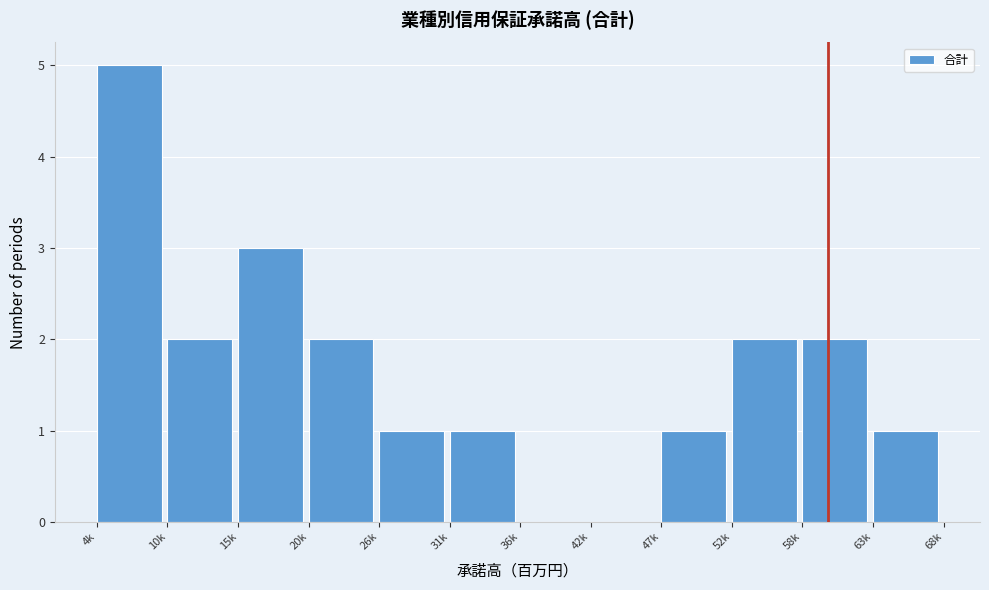

Reading right to left, extract all data points from this chart.

63k=1	58k=2	52k=2	47k=1	42k=0	36k=0	31k=1	26k=1	20k=2	15k=3	10k=2	4k=5